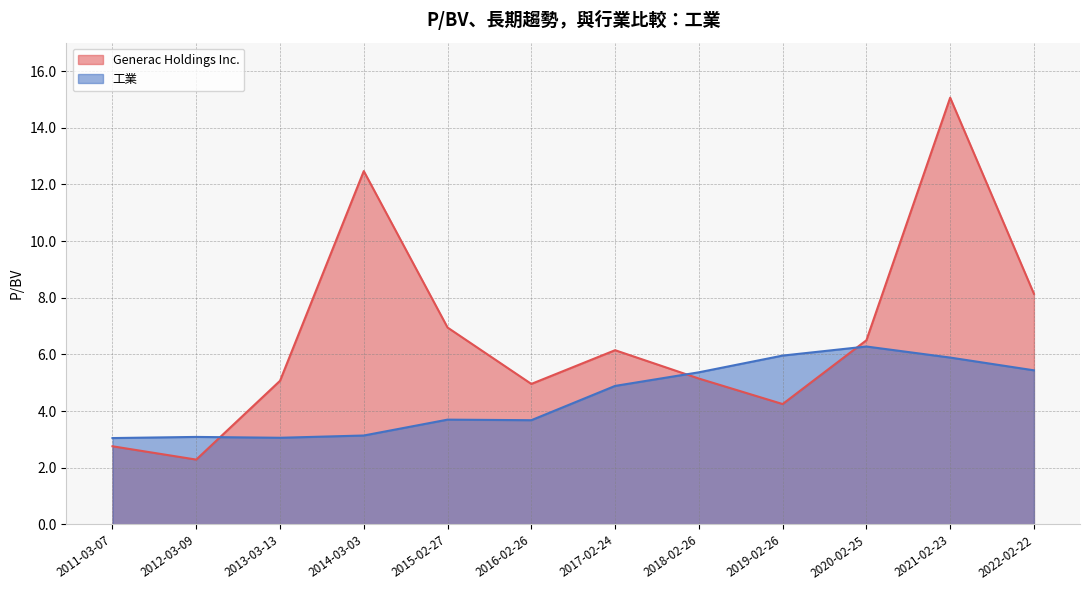

Reading right to left, list all the values displayed in this chart.

Generac Holdings Inc.: 2022-02-22=8.1	2021-02-23=15.1	2020-02-25=6.5	2019-02-26=4.2	2018-02-26=5.2	2017-02-24=6.2	2016-02-26=5.0	2015-02-27=7.0	2014-03-03=12.5	2013-03-13=5.1	2012-03-09=2.3	2011-03-07=2.8
工業: 2022-02-22=5.4	2021-02-23=5.9	2020-02-25=6.3	2019-02-26=6.0	2018-02-26=5.4	2017-02-24=4.9	2016-02-26=3.7	2015-02-27=3.7	2014-03-03=3.1	2013-03-13=3.1	2012-03-09=3.1	2011-03-07=3.0